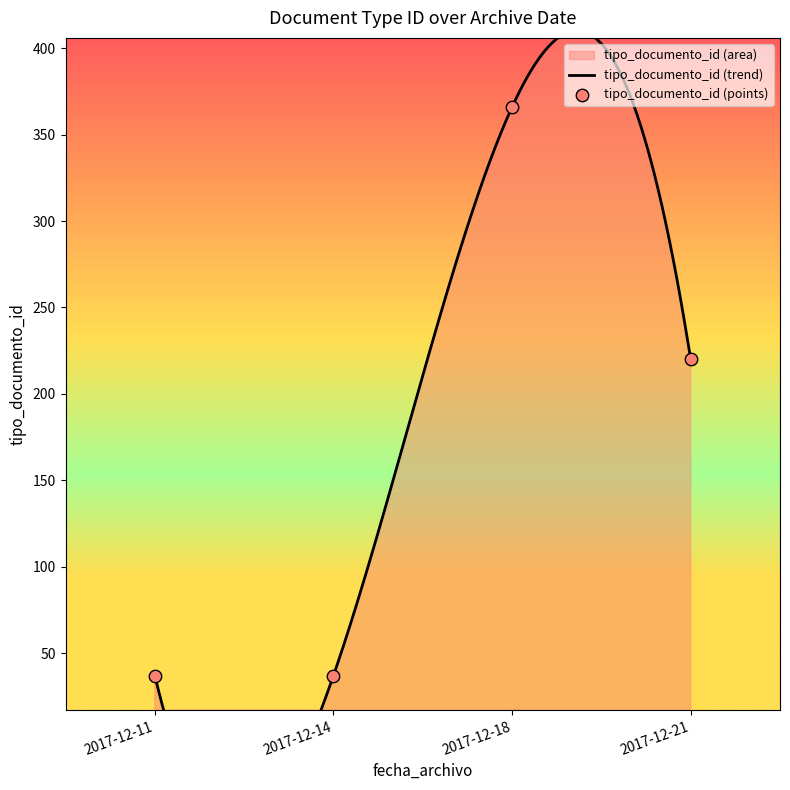

Between 2017-12-14 and 2017-12-11, which is larger?

2017-12-14